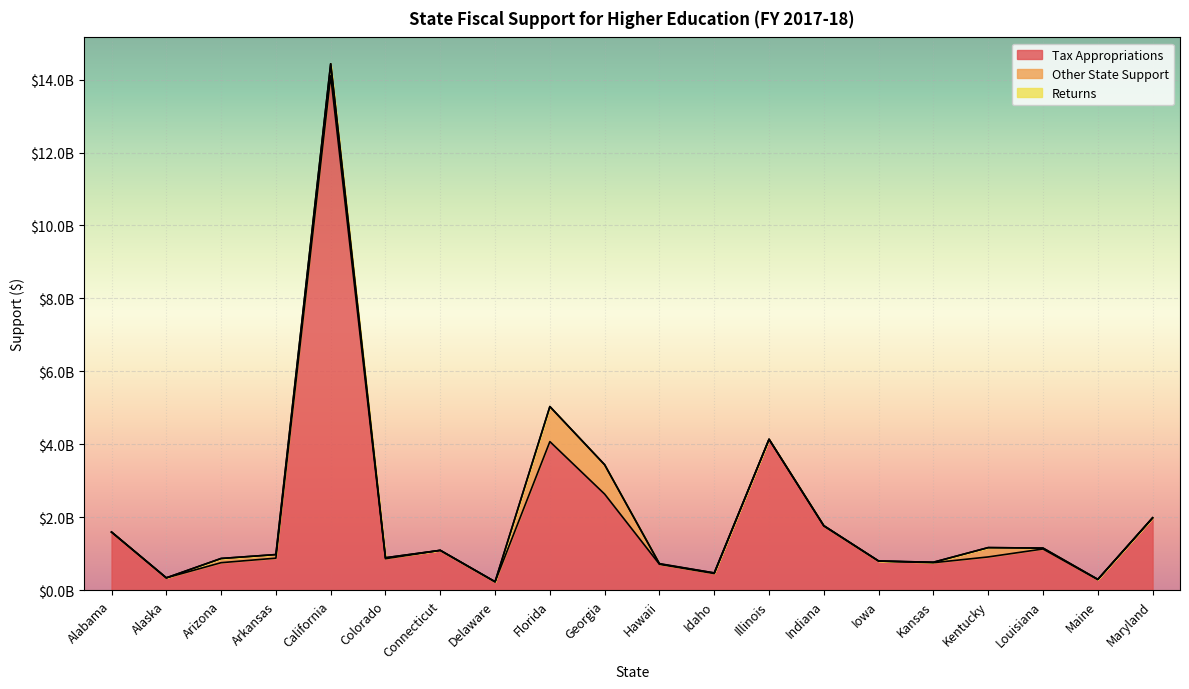

True or false: Tax Appropriations and Other State Support cross at least once.

False